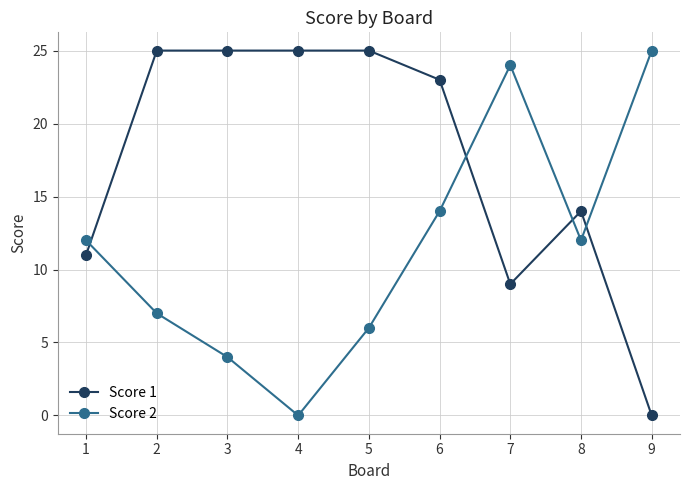

Which series ends up on top after the final intersection of Score 2 and Score 1?

Score 2